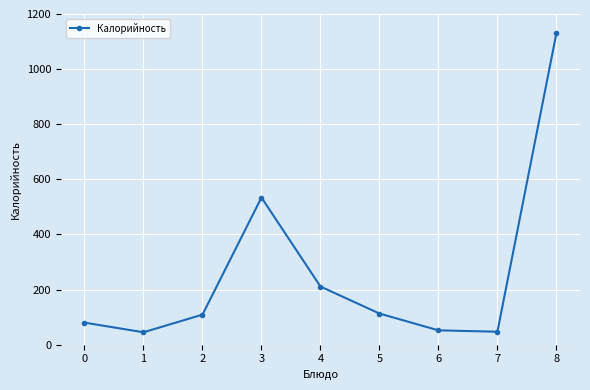

How many values are below 109?

4